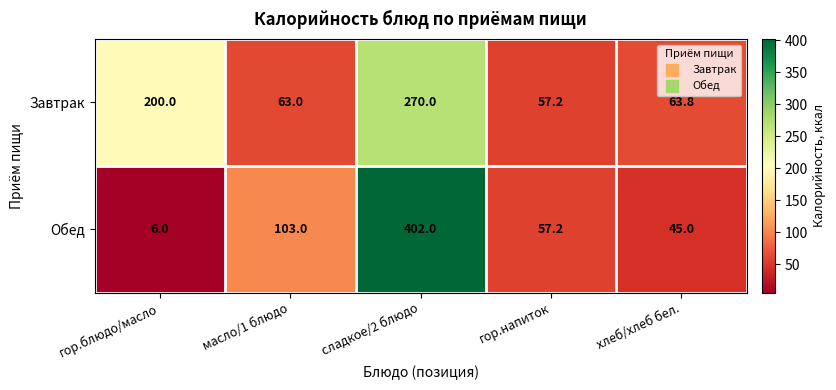

Reading left to right, list all the values displayed in this chart.

Завтрак: 200.0	63.0	270.0	57.2	63.8
Обед: 6.0	103.0	402.0	57.2	45.0